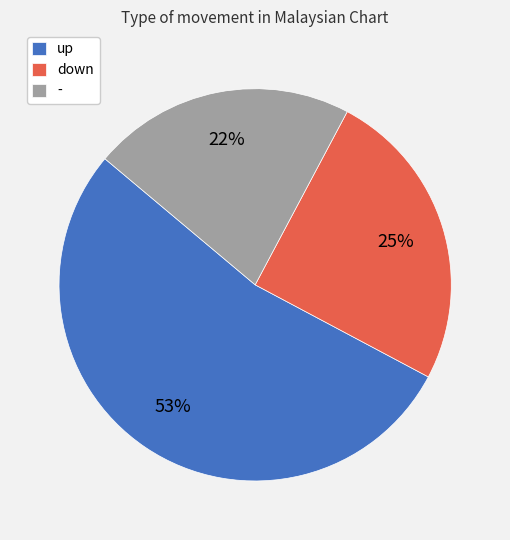

To the nearest percent, what is the difference between the - and down slice percentages?

3%